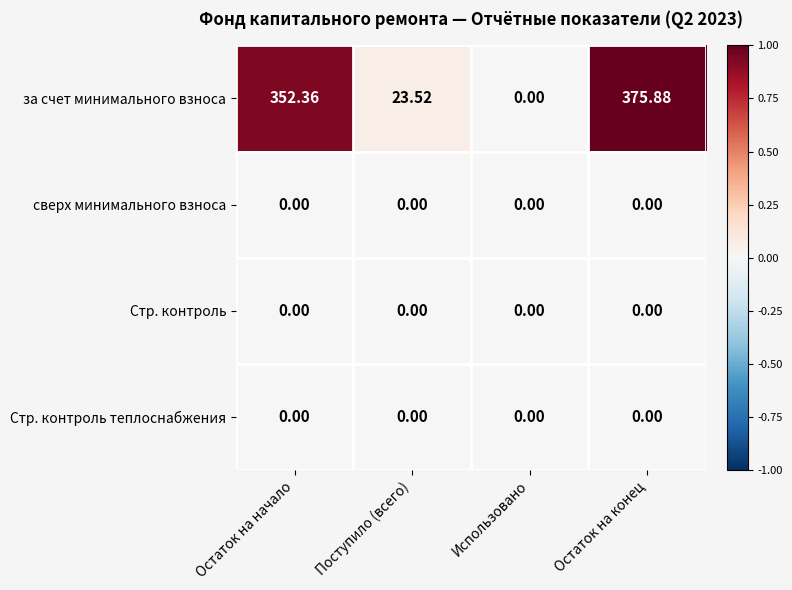

List the labels in order of за счет минимального взноса value, smallest first.

Использовано, Поступило (всего), Остаток на начало, Остаток на конец